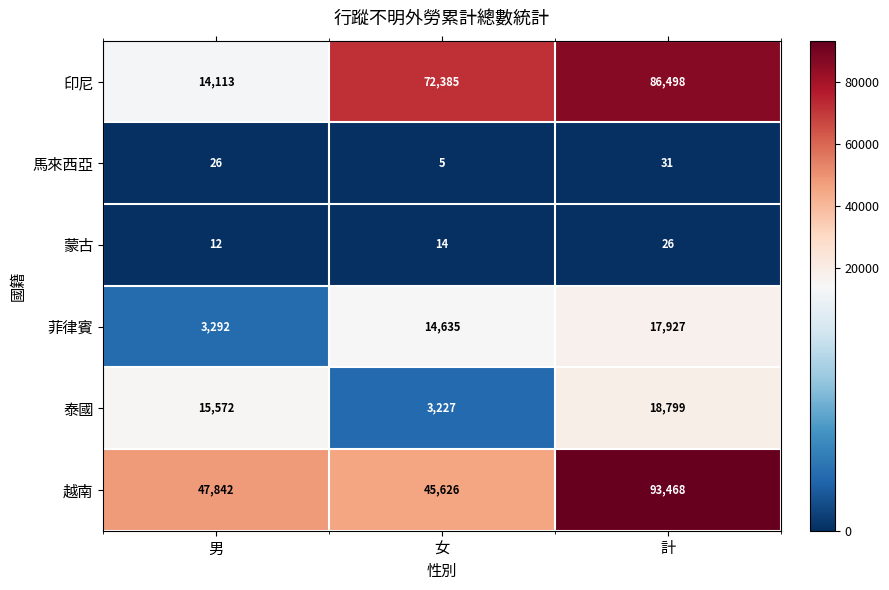

Reading left to right, what are all the values shown in this chart?

印尼: 14113	72385	86498
馬來西亞: 26	5	31
蒙古: 12	14	26
菲律賓: 3292	14635	17927
泰國: 15572	3227	18799
越南: 47842	45626	93468